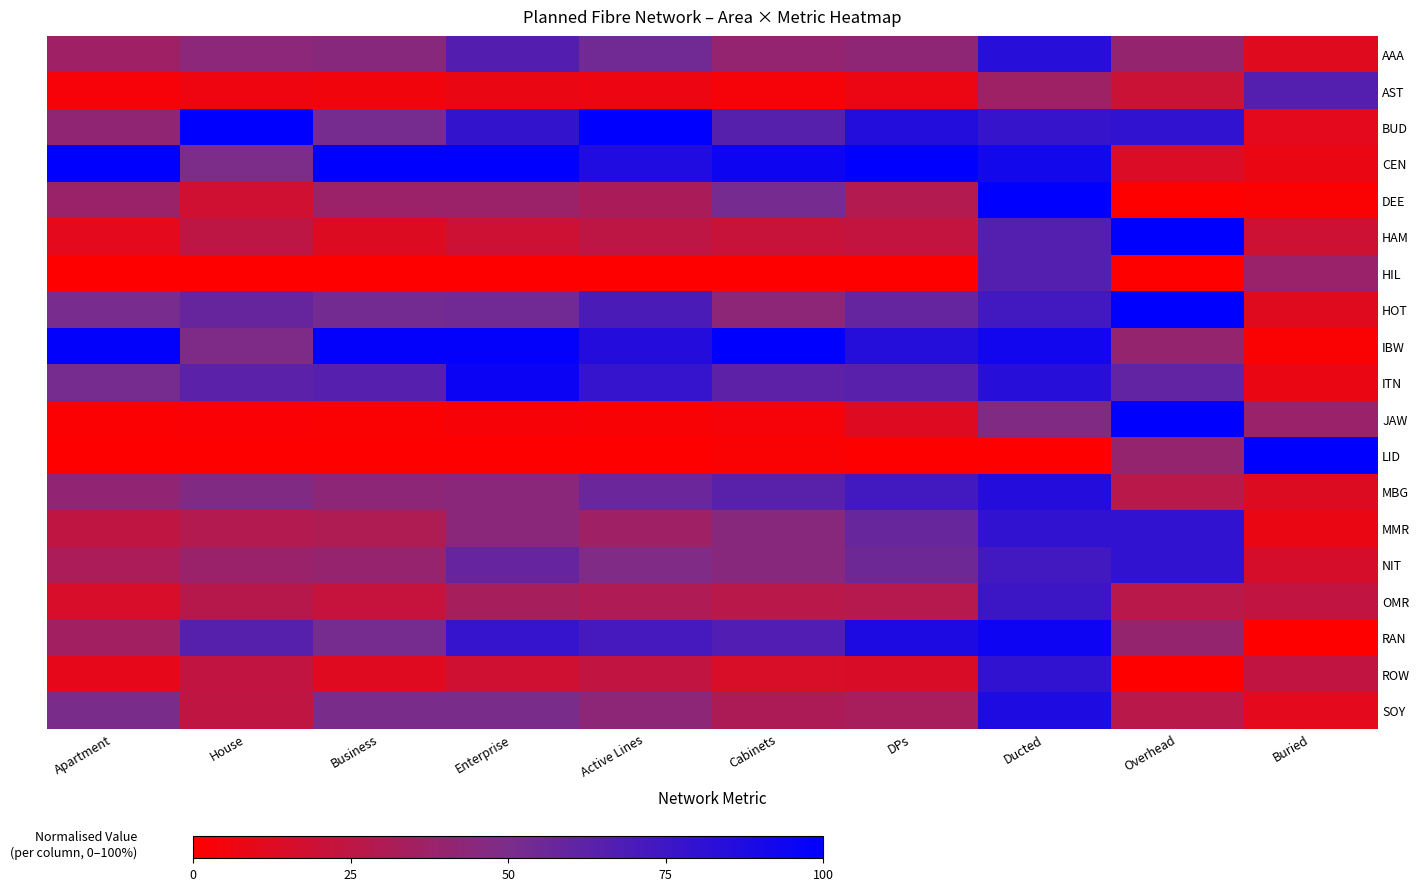

Rank the series by their maximum value, from highest to lowest.

BUD, CEN, DEE, HAM, HOT, IBW, JAW, LID, ITN, RAN, SOY, MBG, AAA, MMR, NIT, ROW, OMR, HIL, AST